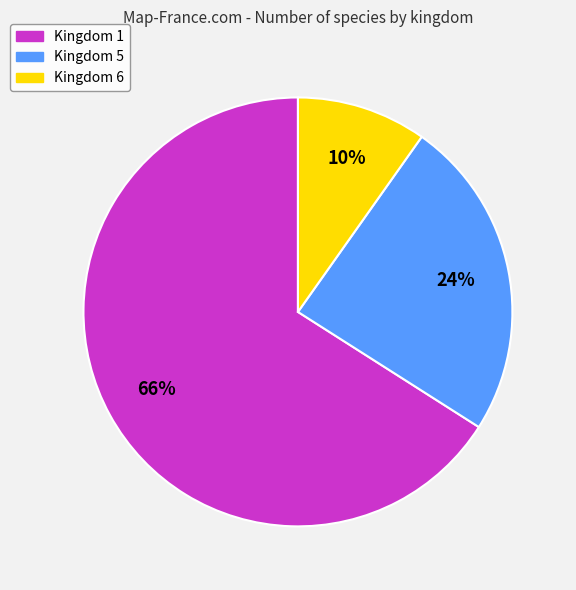

Does Kingdom 5 account for over 50% of the chart?

No